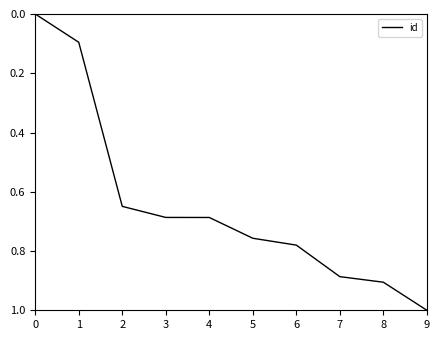

Which category has the highest value across all series?

9